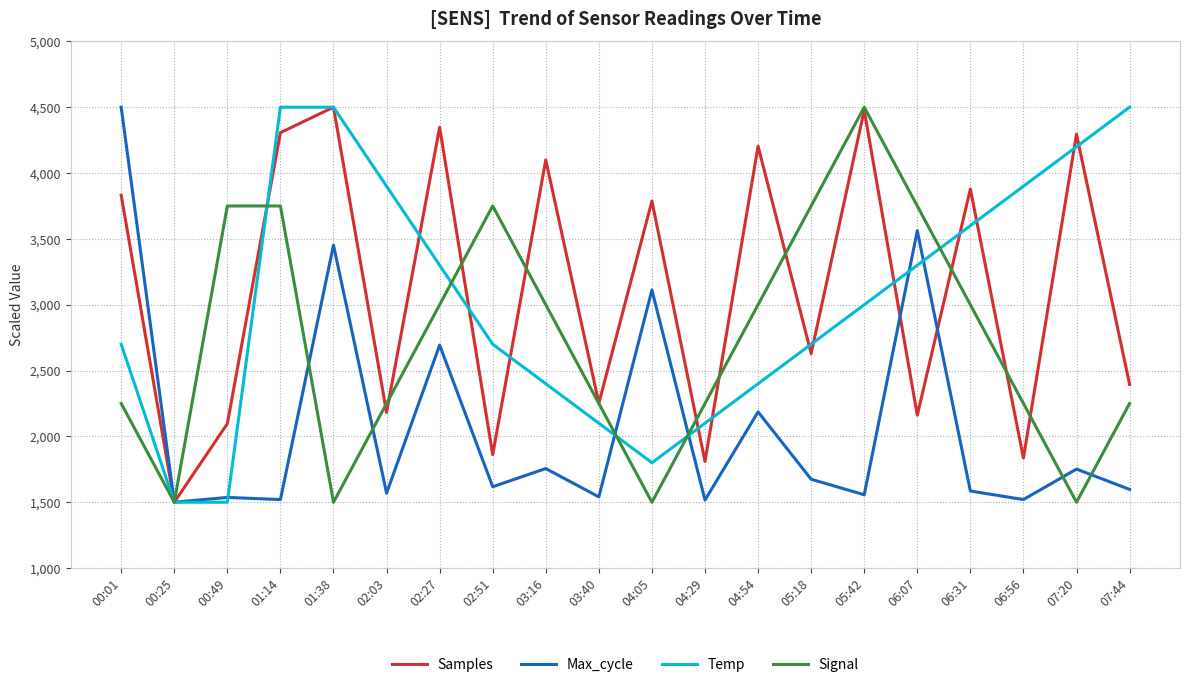

The Signal series shows 1524.3 at 07:44. True or false?

False